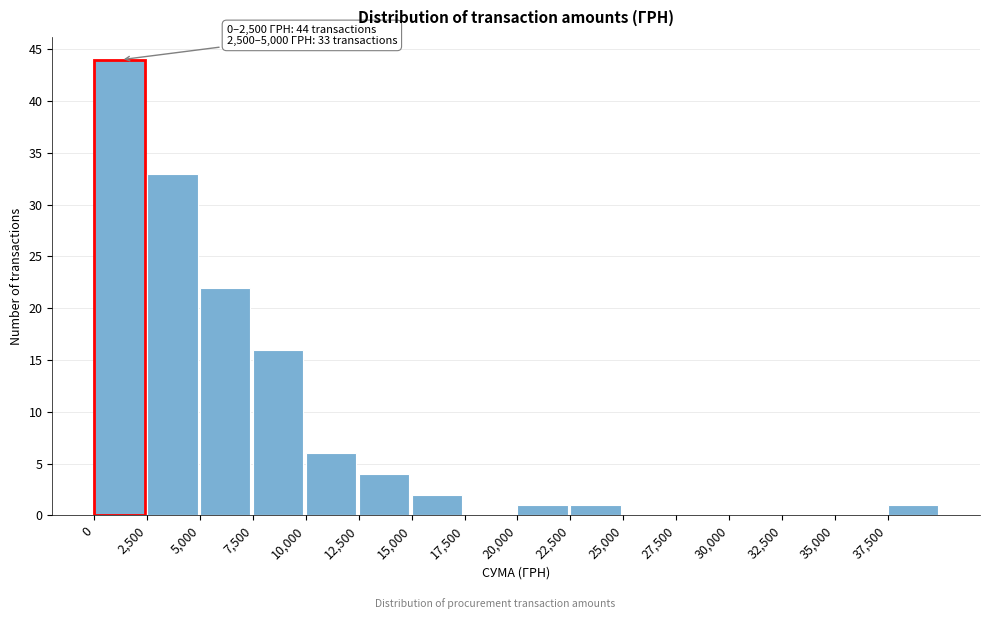

Which range on the x-axis has the tallest bar?

0 to 2500